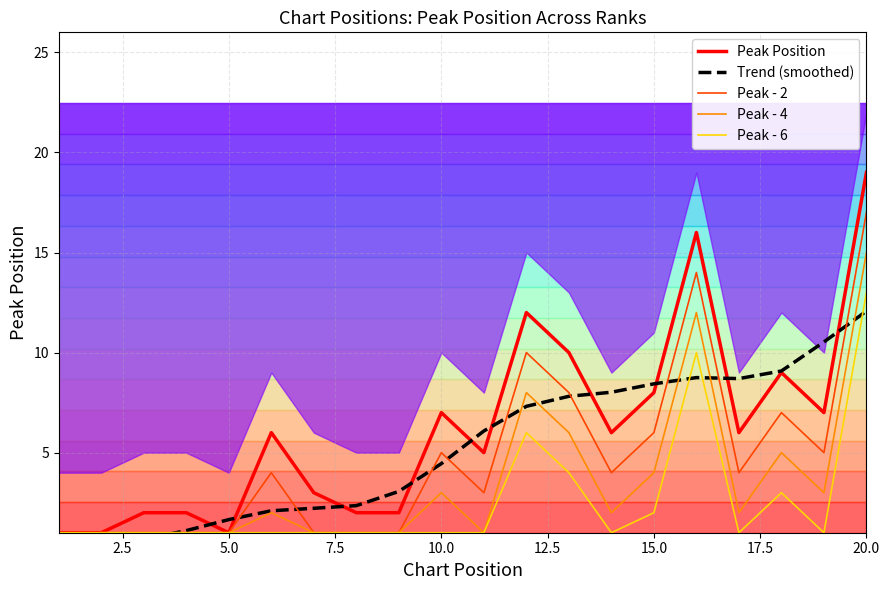

How many lines are shown in the chart?

5